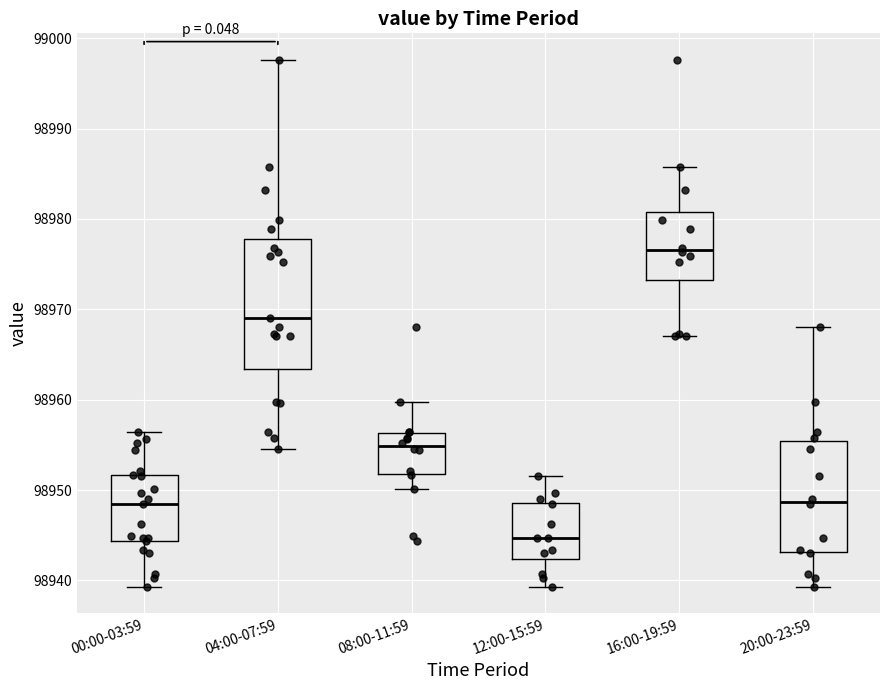

Which box is the tallest, from its lower edge to its upper edge?

04:00-07:59